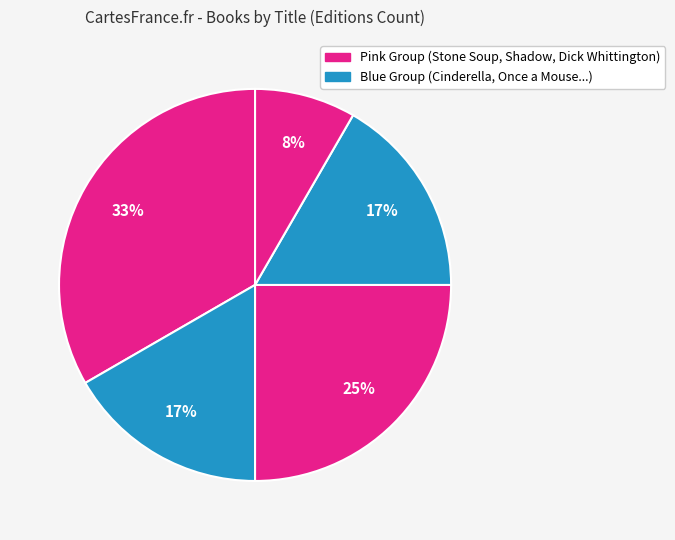

How many slices are in this pie chart?

5